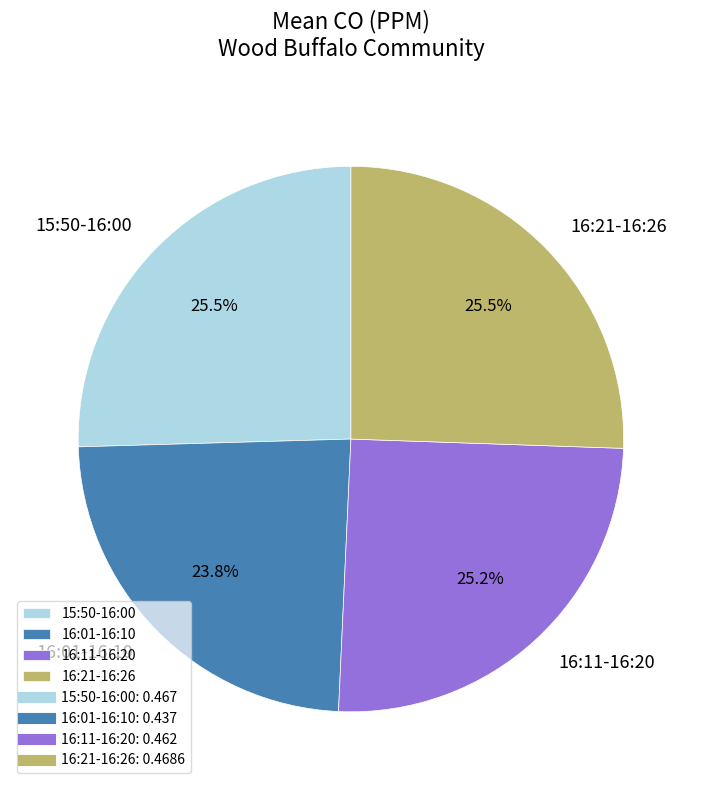

Is there a majority slice in this chart?

No